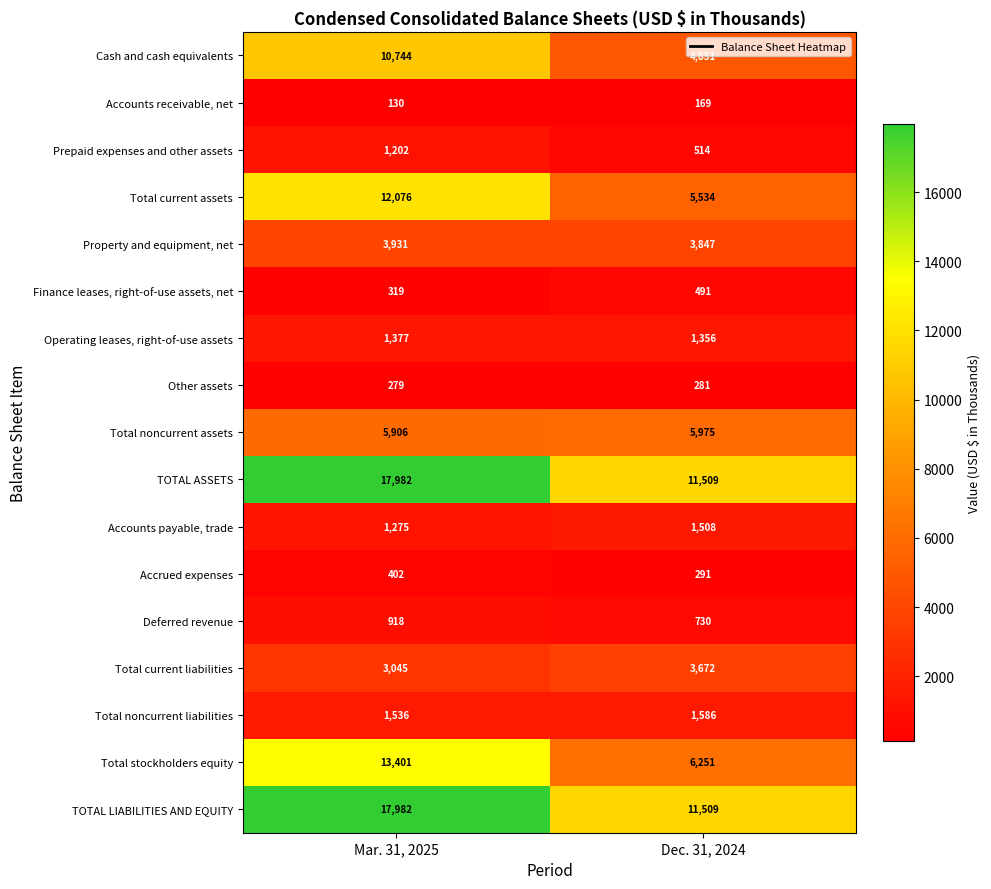

What is the difference between the maximum and minimum values in the Total current liabilities series?

627